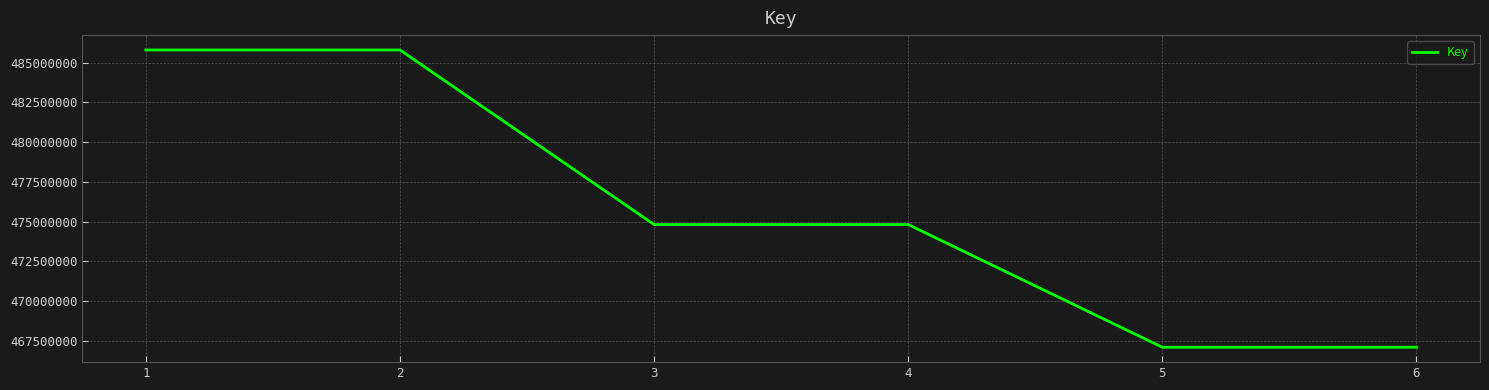

What is the minimum value shown in the chart?

467098469